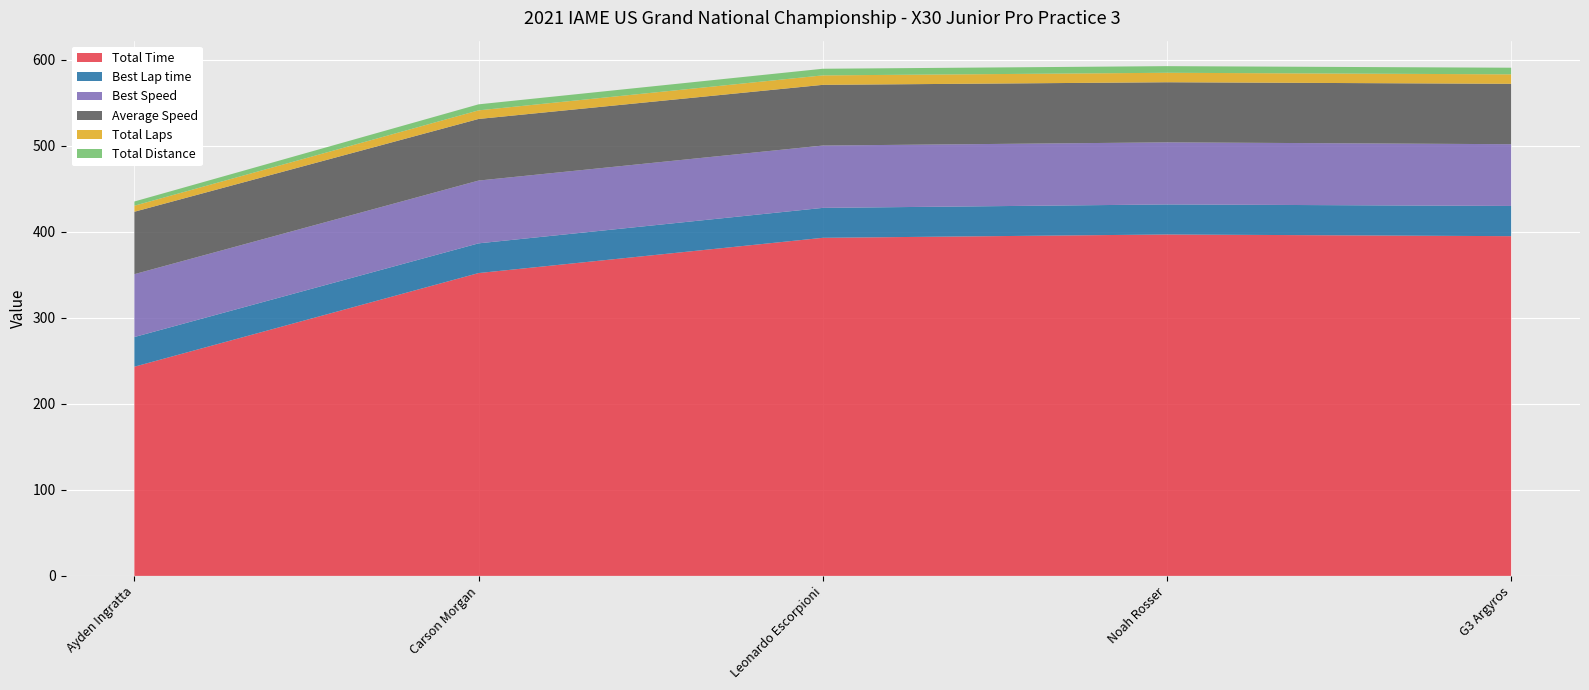

Reading left to right, list all the values displayed in this chart.

Total Time: Ayden Ingratta=243.1	Carson Morgan=352.0	Leonardo Escorpioni=392.9	Noah Rosser=396.8	G3 Argyros=394.8
Best Lap time: Ayden Ingratta=34.5	Carson Morgan=34.5	Leonardo Escorpioni=34.8	Noah Rosser=34.9	G3 Argyros=35.1
Best Speed: Ayden Ingratta=73.1	Carson Morgan=73.0	Leonardo Escorpioni=72.5	Noah Rosser=72.2	G3 Argyros=71.8
Average Speed: Ayden Ingratta=72.6	Carson Morgan=71.6	Leonardo Escorpioni=70.5	Noah Rosser=69.9	G3 Argyros=70.2
Total Laps: Ayden Ingratta=7.0	Carson Morgan=10.0	Leonardo Escorpioni=11.0	Noah Rosser=11.0	G3 Argyros=11.0
Total Distance: Ayden Ingratta=4.9	Carson Morgan=7.0	Leonardo Escorpioni=7.7	Noah Rosser=7.7	G3 Argyros=7.7